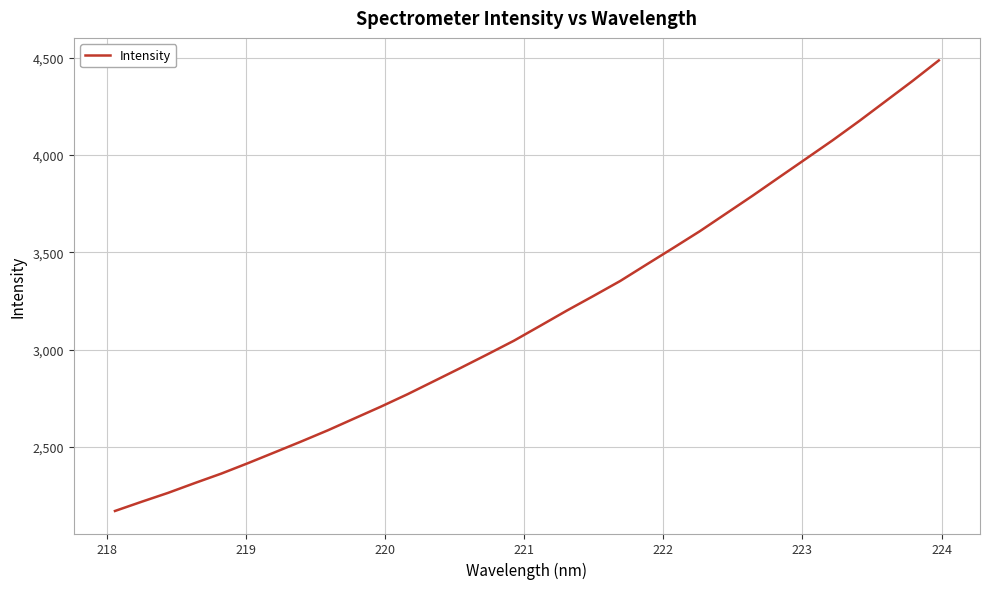

What is the minimum value shown in the chart?

2171.3